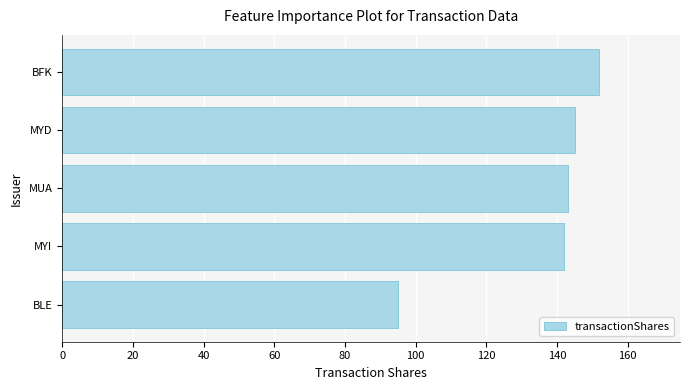

The value at MUA is 220. True or false?

False